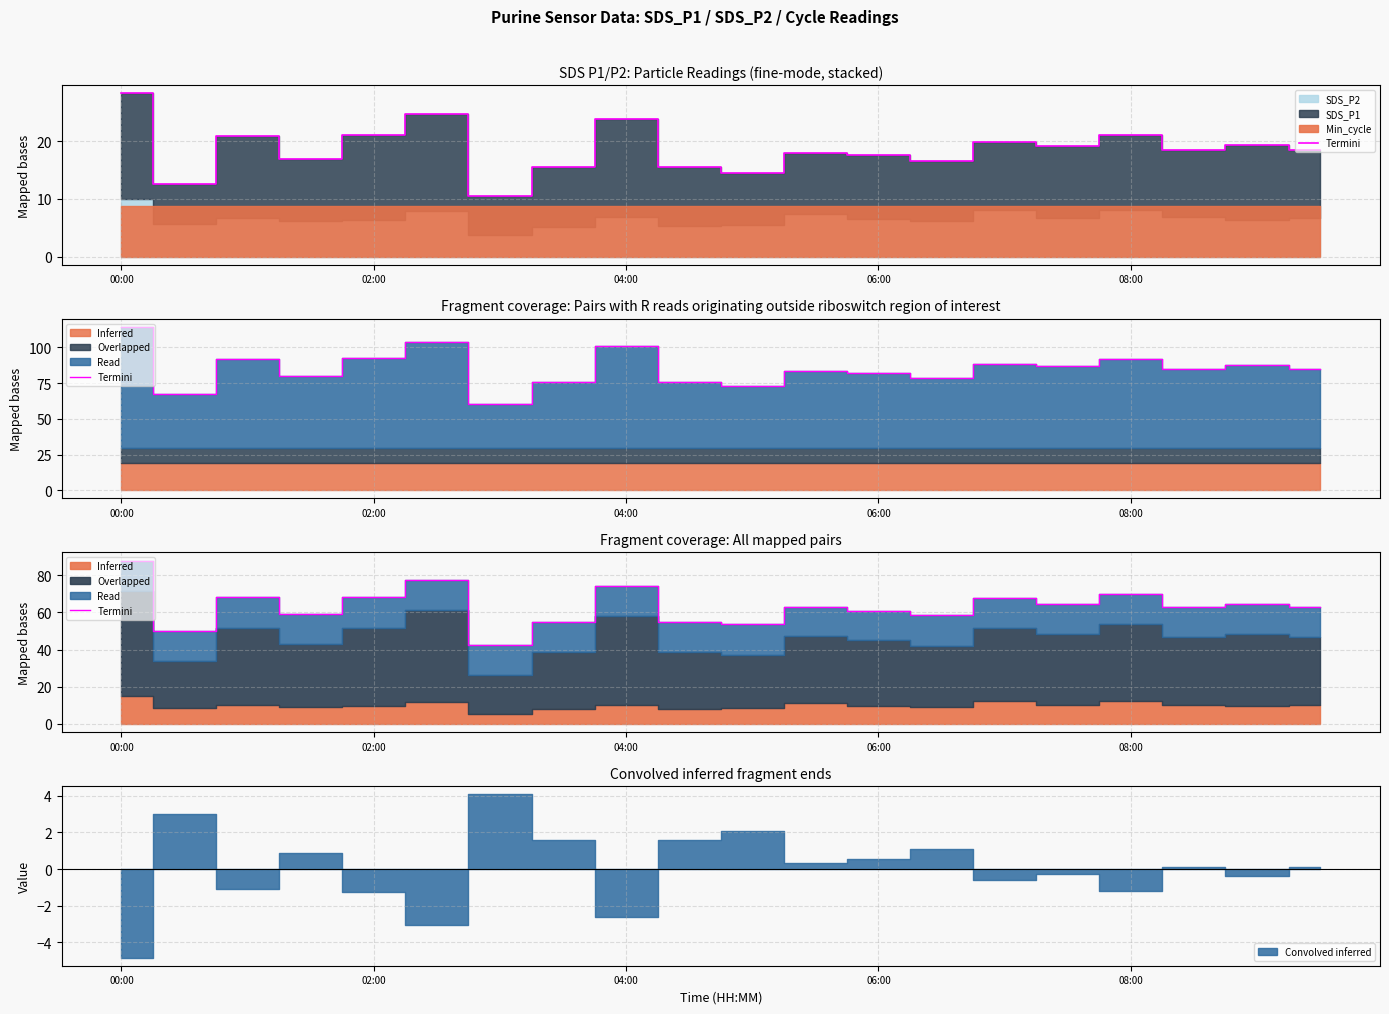

How many categories are shown in the chart?

20